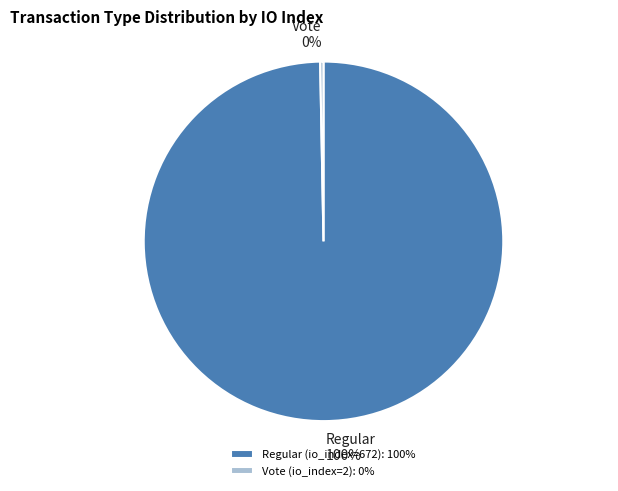

How many slices are in this pie chart?

2